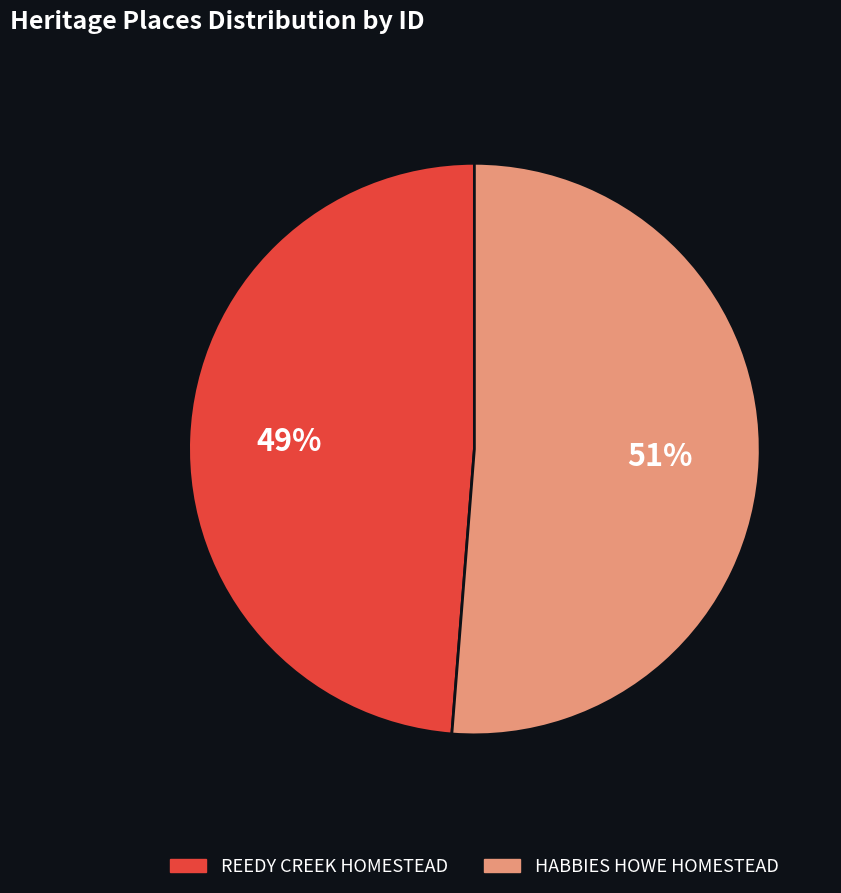

Rank the categories by value from highest to lowest.

HABBIES HOWE HOMESTEAD, REEDY CREEK HOMESTEAD